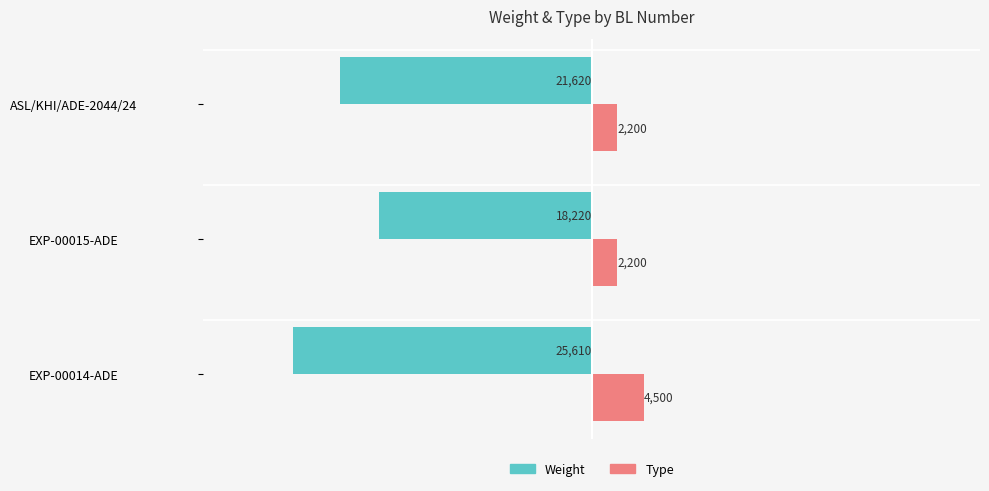

Count the number of data series in this chart.

2